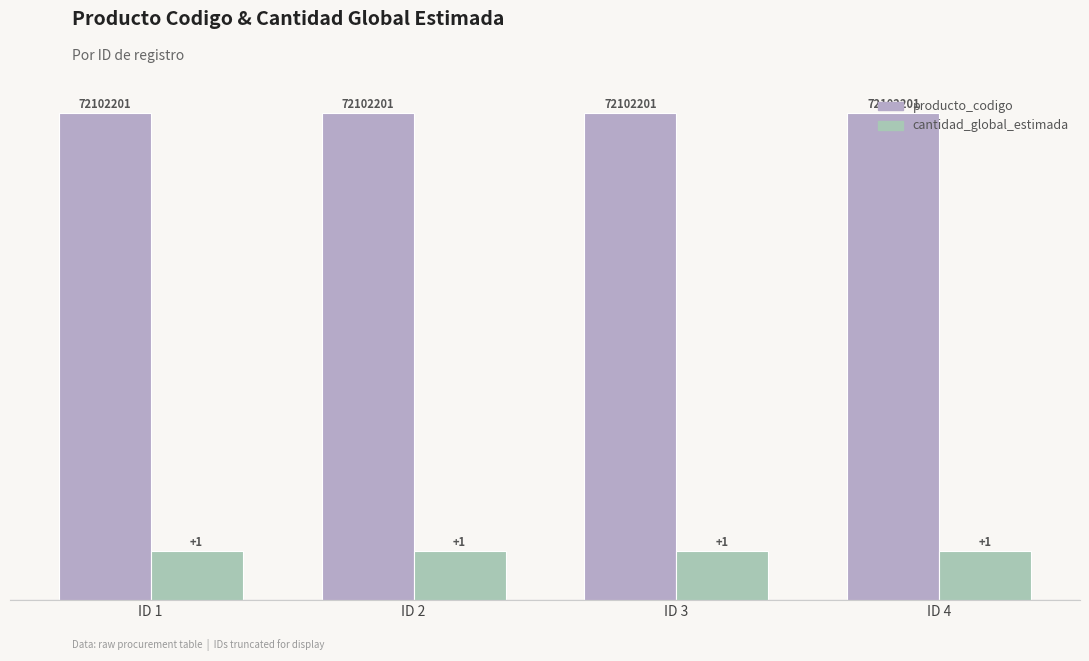

Count the number of categories in the chart.

4